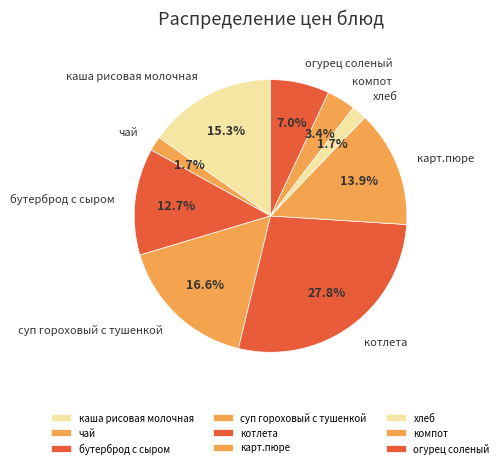

Which category has the biggest portion of the pie?

котлета